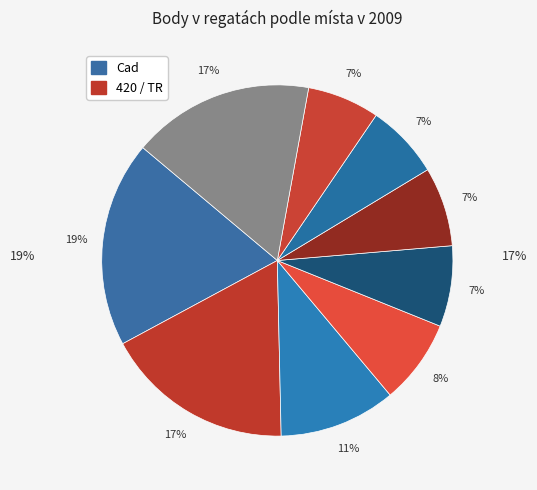

The Lipno - Lipno nad Vltavou slice represents 1% of the pie. True or false?

False